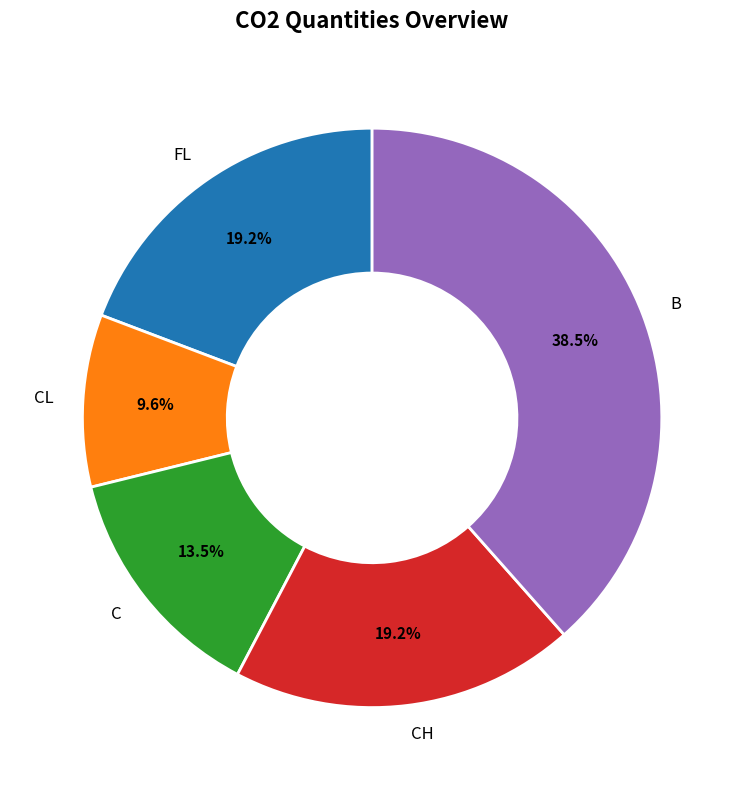

Approximately how many times larger is the value at B compared to CL?

4.0